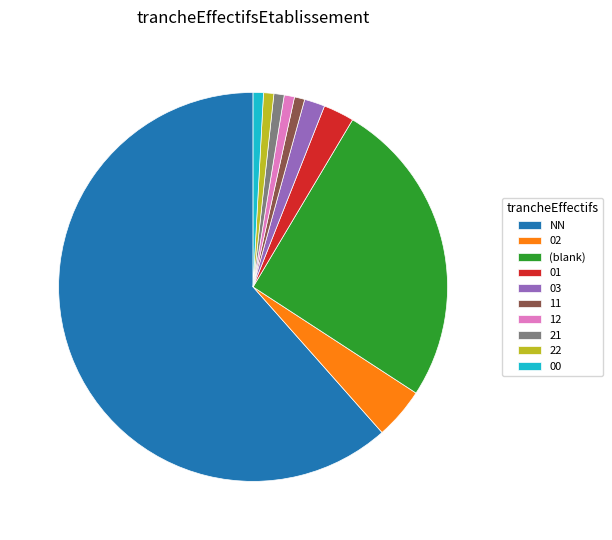

Combined, do NN and 11 account for over 50%?

Yes